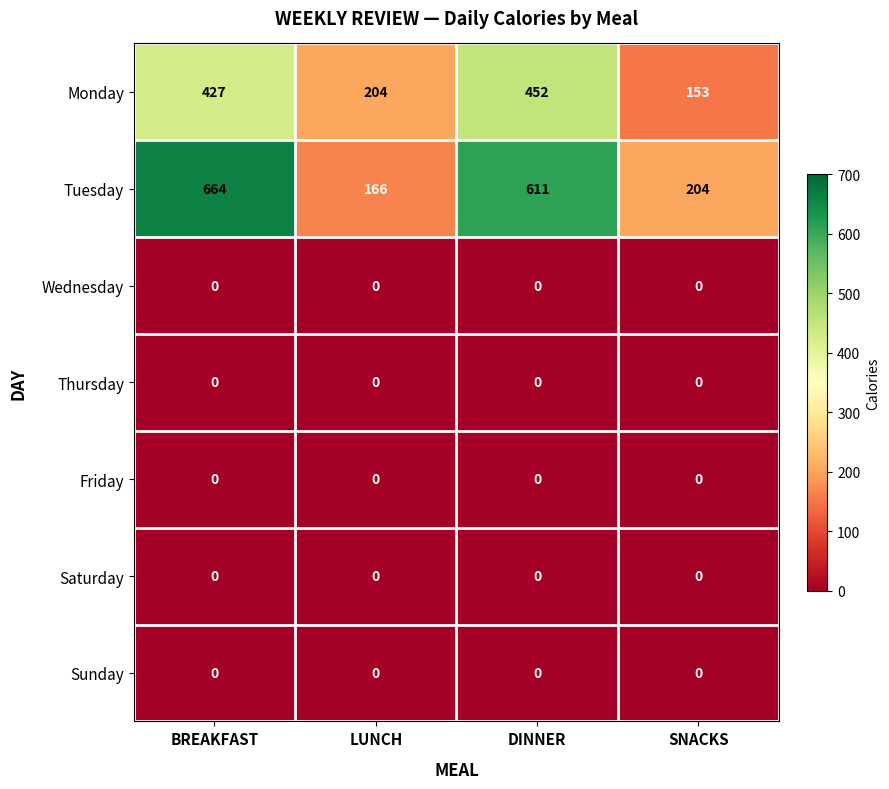

The Monday series shows 204 at LUNCH. True or false?

True